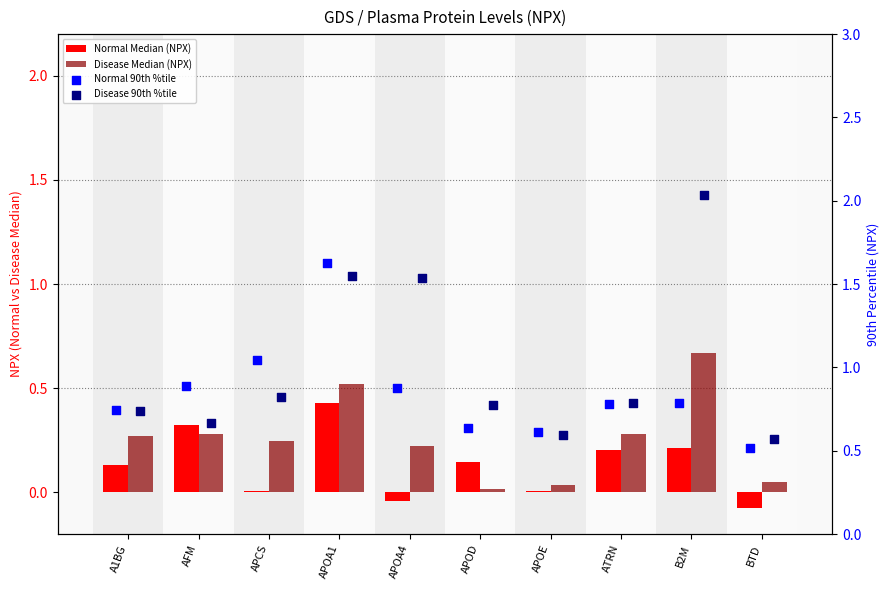

Is the value of Normal 90th %tile at APOA1 greater than the value of Disease Median (NPX) at B2M?

Yes